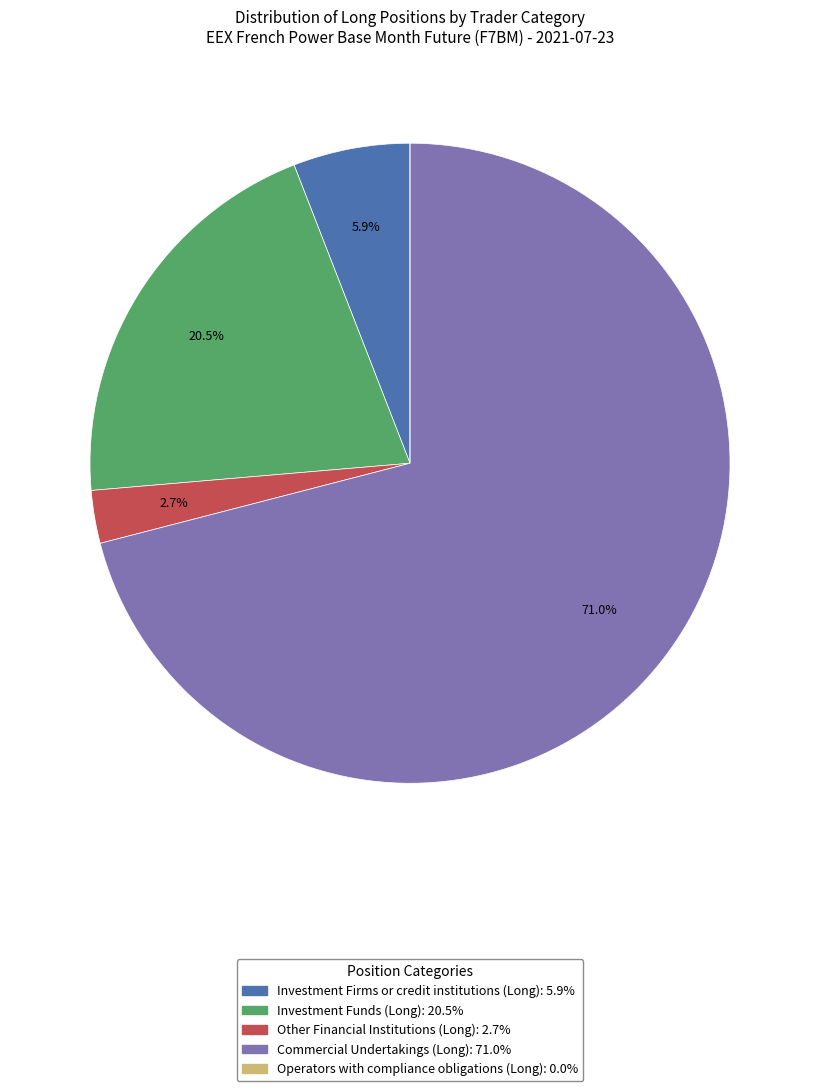

What is the ratio of the value at Commercial Undertakings (Long) to the value at Investment Firms or credit institutions (Long)?

12.0